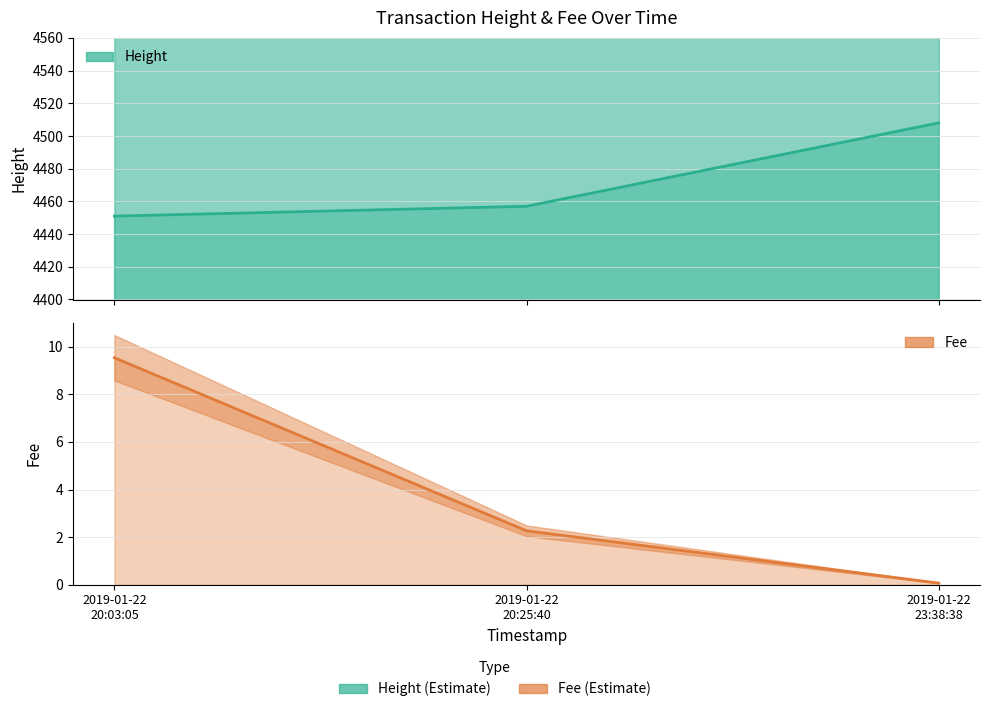

What value does the Height series have at 2019-01-22
20:25:40?

4457.0